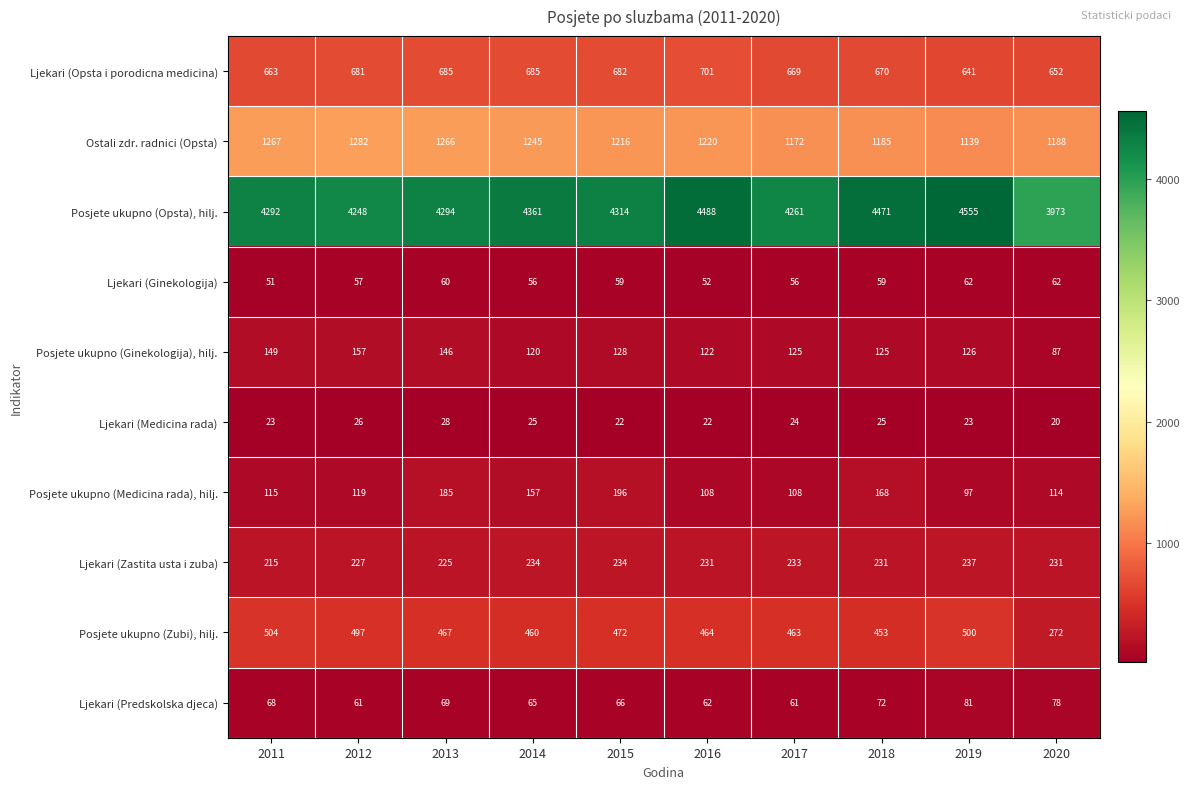

What is the total value across all series at 2013?

7425